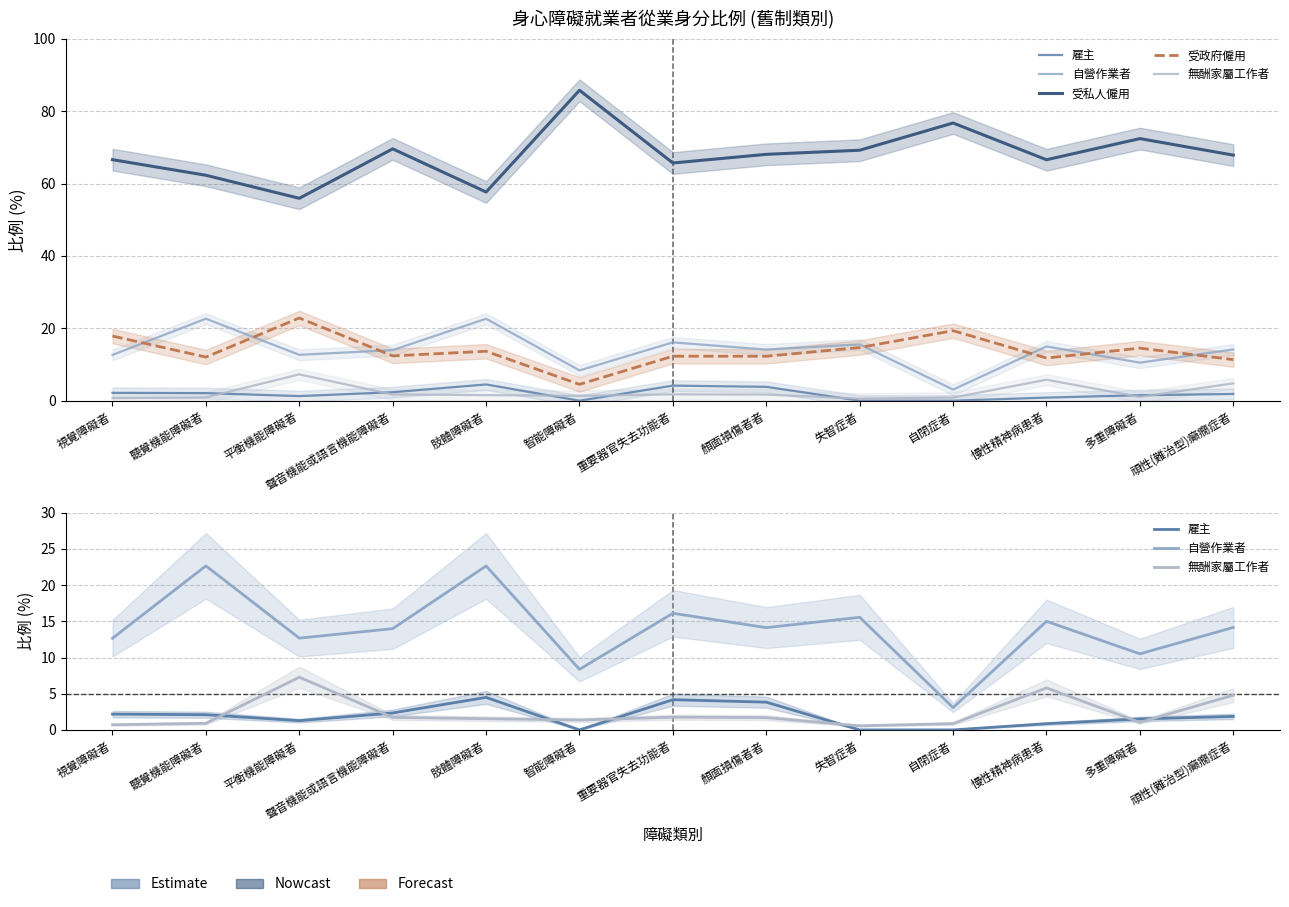

At which label does 受私人僱用 first exceed 67?

聲音機能或語言機能障礙者